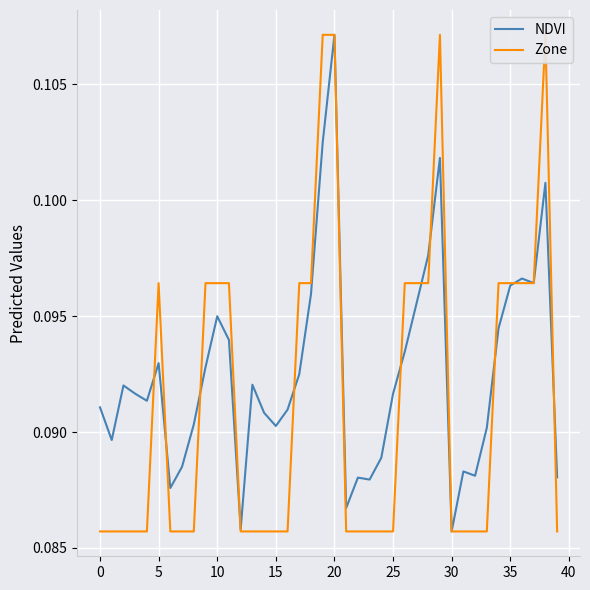

What is the minimum value shown in the chart?

0.1